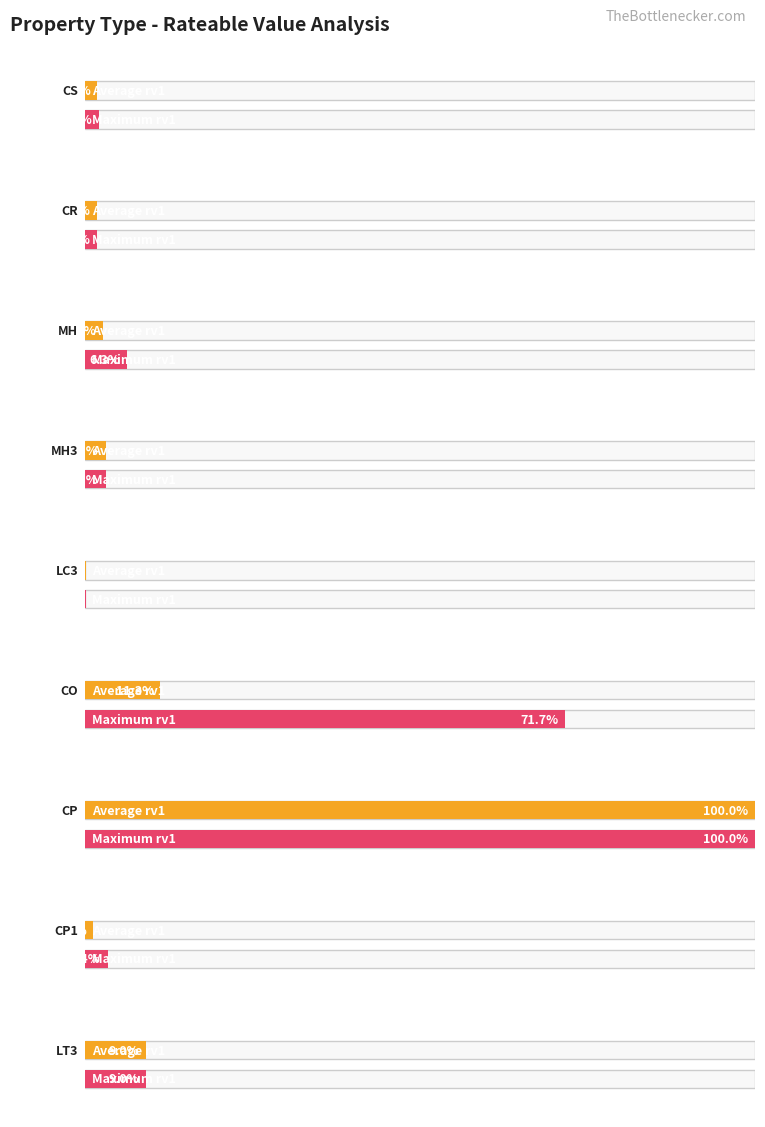

Rank the series by their maximum value, from lowest to highest.

Average rv1, Max rv1